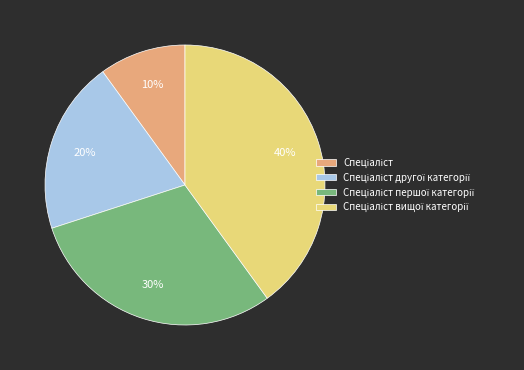

Is there a majority slice in this chart?

No